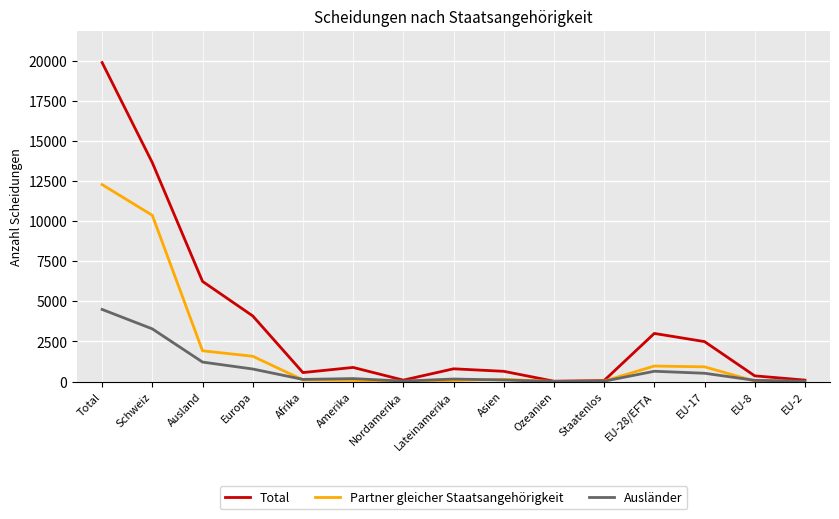

The value of Partner gleicher Staatsangehörigkeit at EU-28/EFTA is 964. True or false?

True